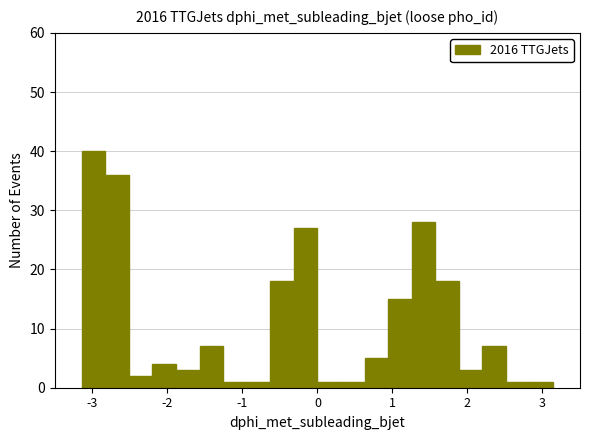

Around what value on the x-axis is the tallest bar? Give the approximate position of its centre, as read against the axis.

-3.0